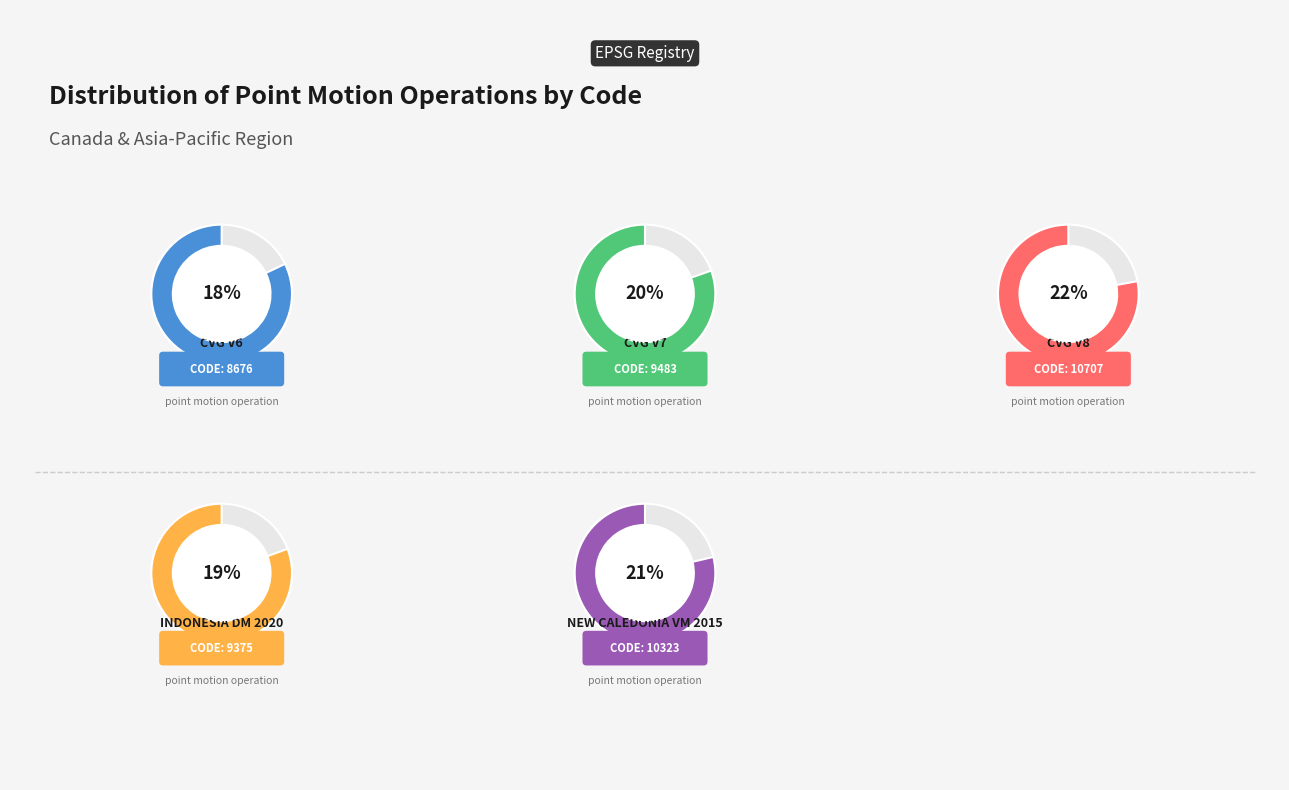

True or false: Indonesian Deformation Model 2020 accounts for 19% of the total.

True